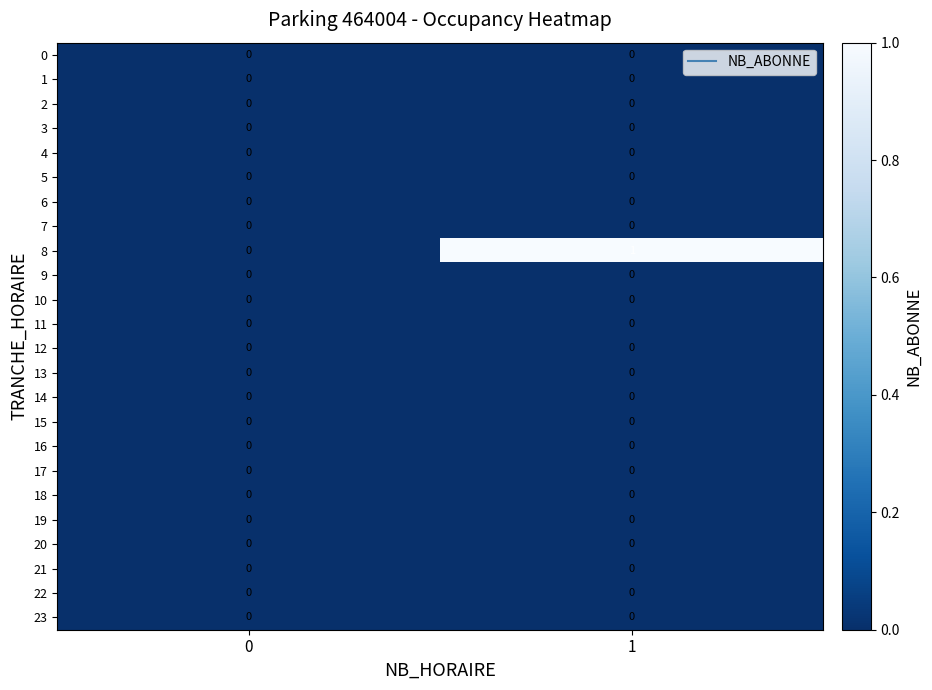

True or false: 12 has a value of 0 at 0.

True